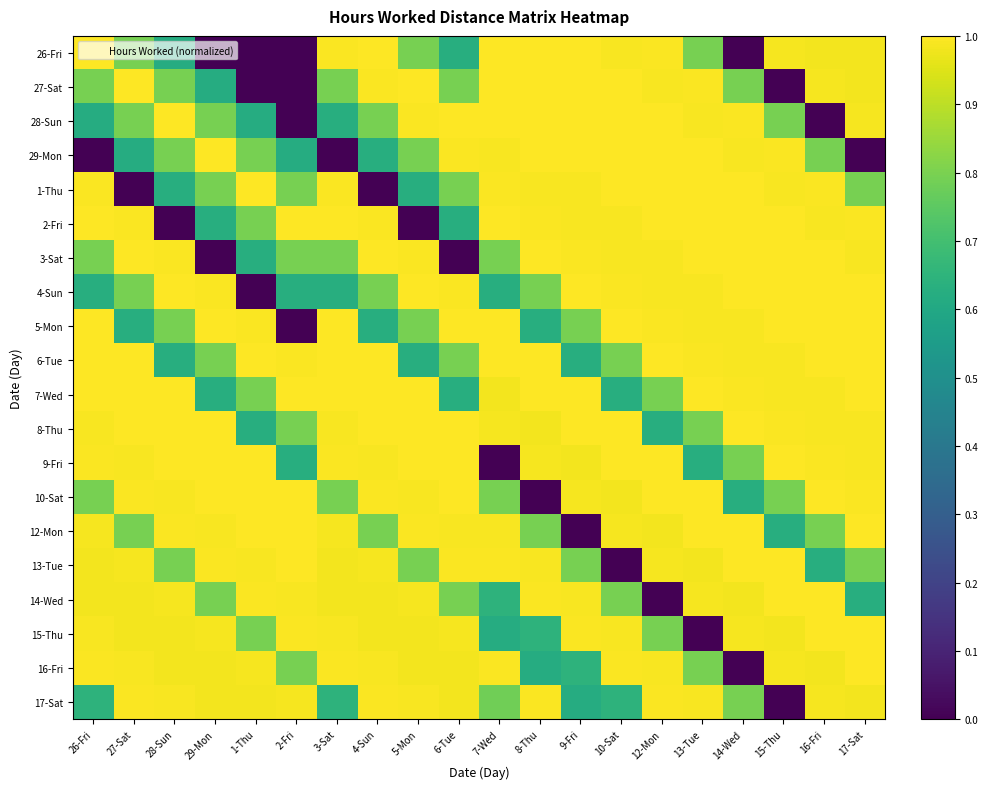

What is the total value across all series at 9-Fri?

17.4